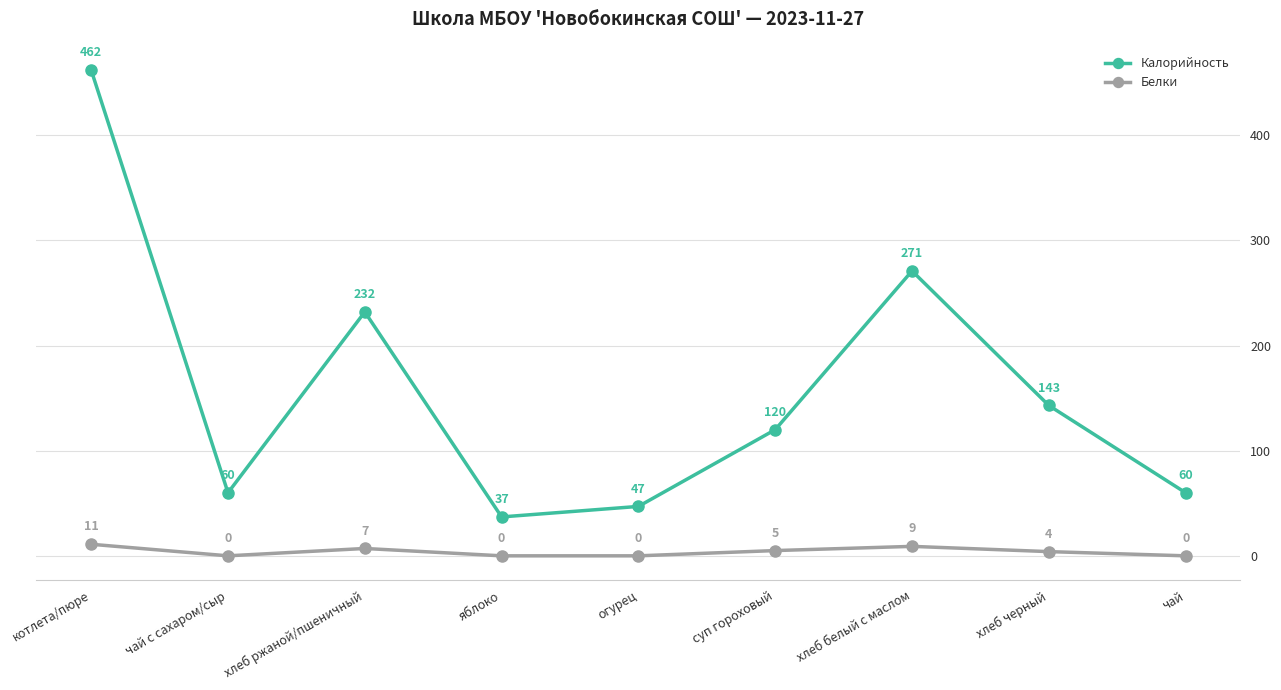

At which label does Белки first exceed 4?

котлета/пюре